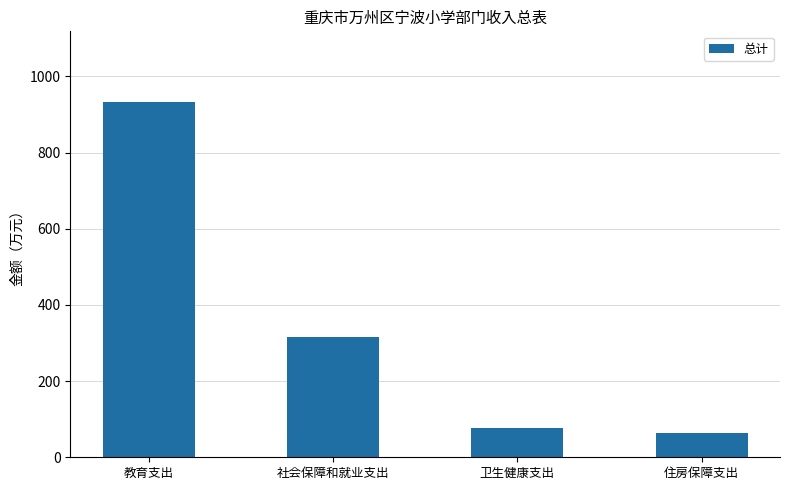

List the labels in order of value, smallest first.

住房保障支出, 卫生健康支出, 社会保障和就业支出, 教育支出